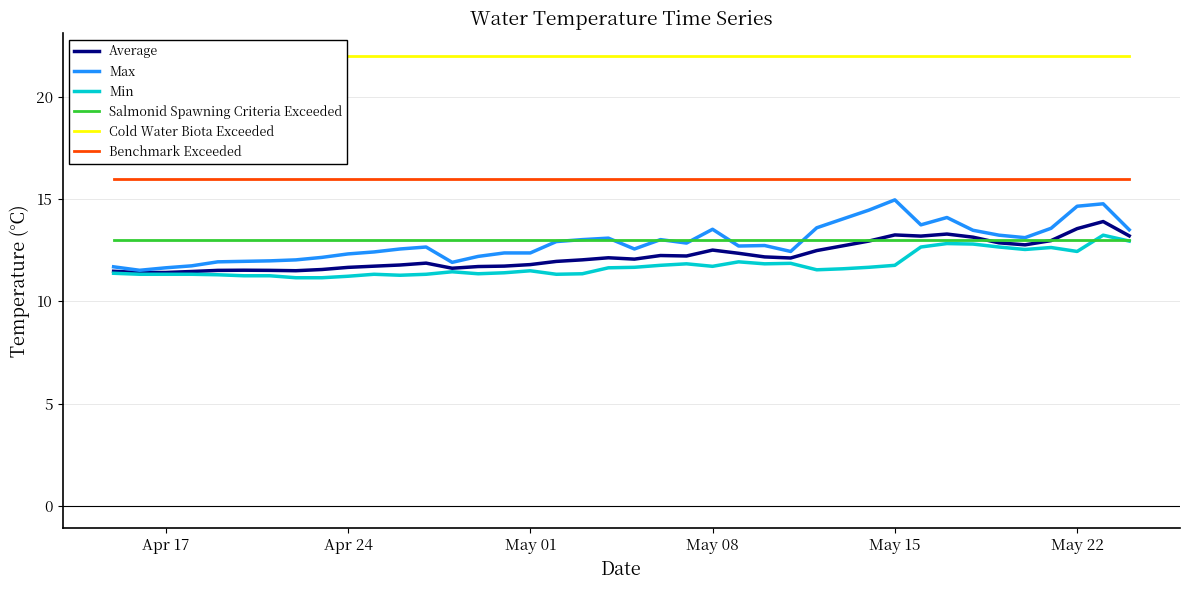

What is the highest value of the Average series?

13.9